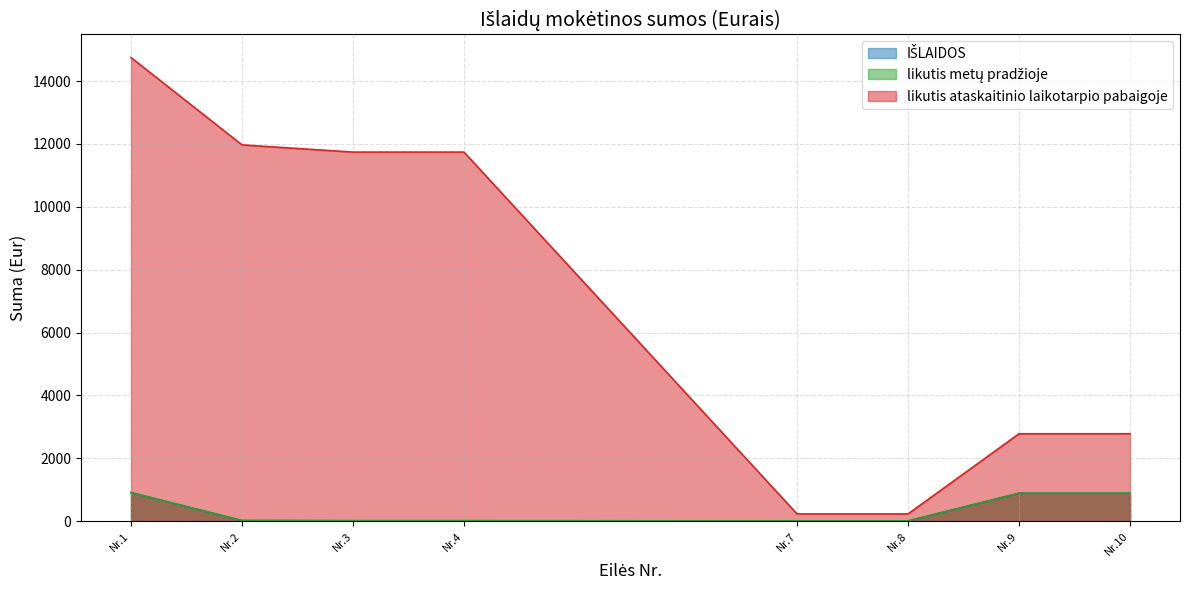

The value of likutis metų pradžioje at Nr.9 is 1587.5. True or false?

False